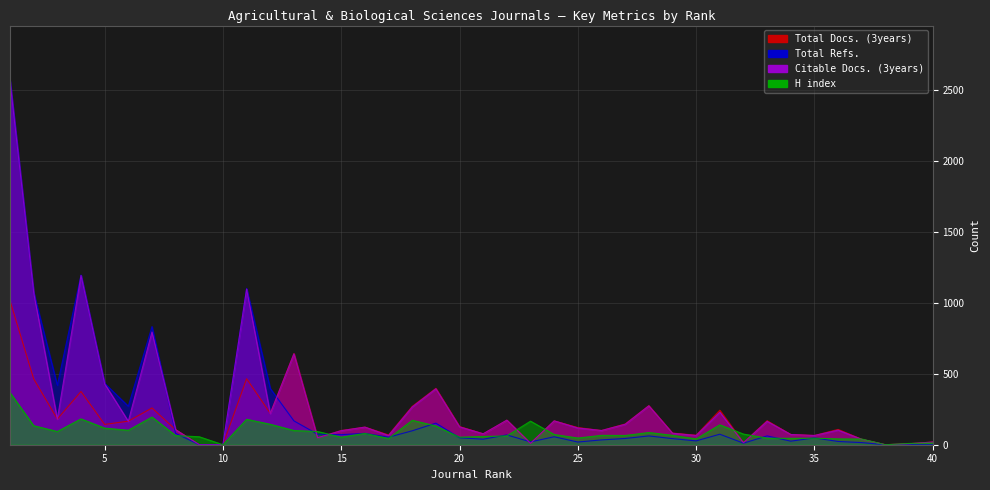

How many values in H index are above zero?

38